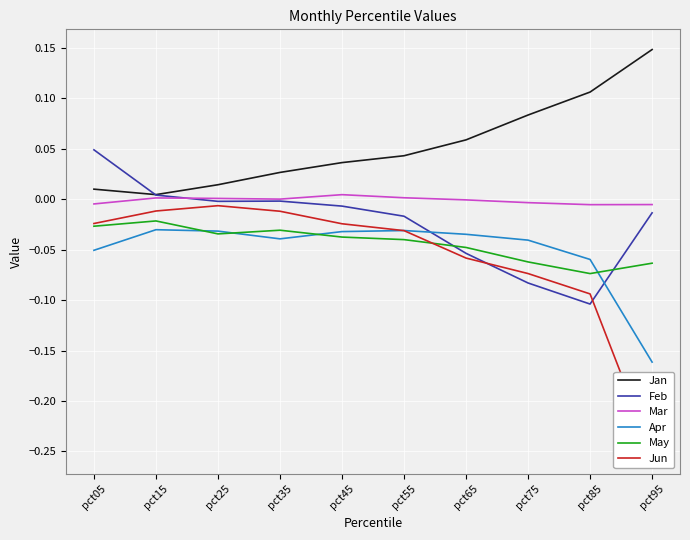

At which category does Mar reach its first local peak?

pct15